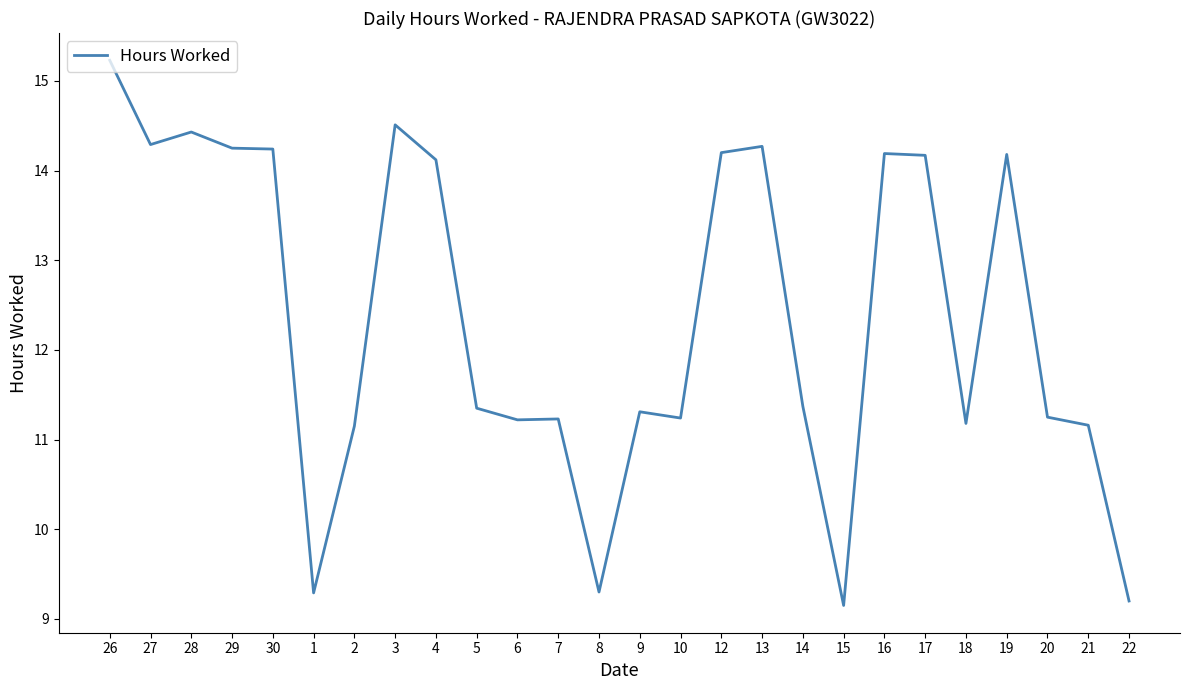

Is it true that the value at 15 is 3.0?

False